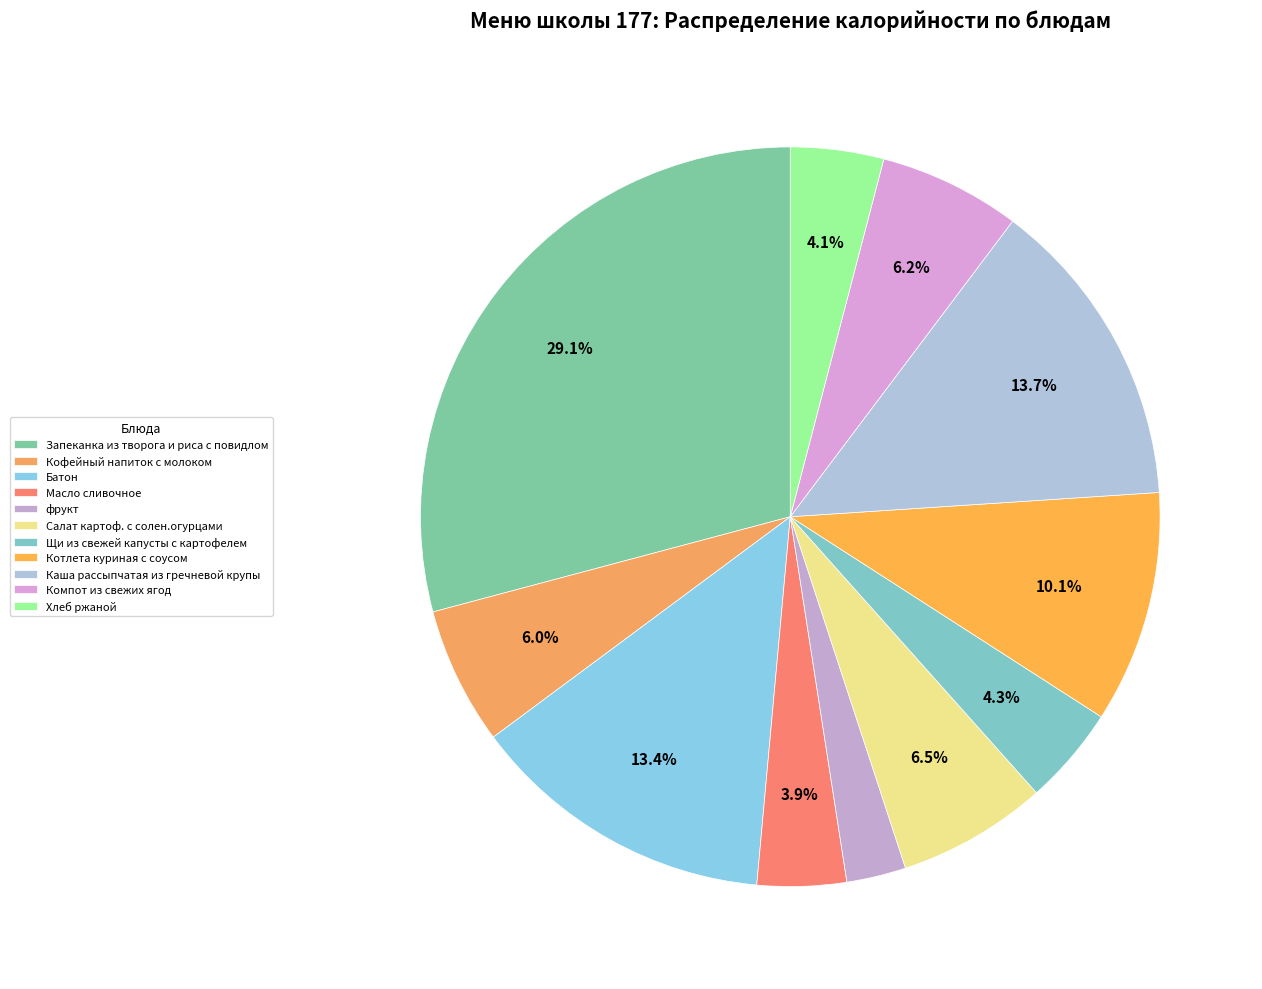

Which slice is the smallest?

фрукт